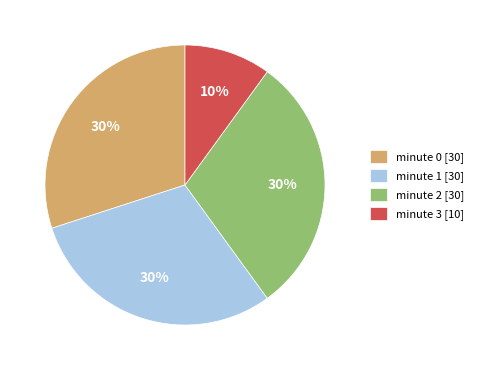

Is it true that minute 1 is 18% of the pie?

False